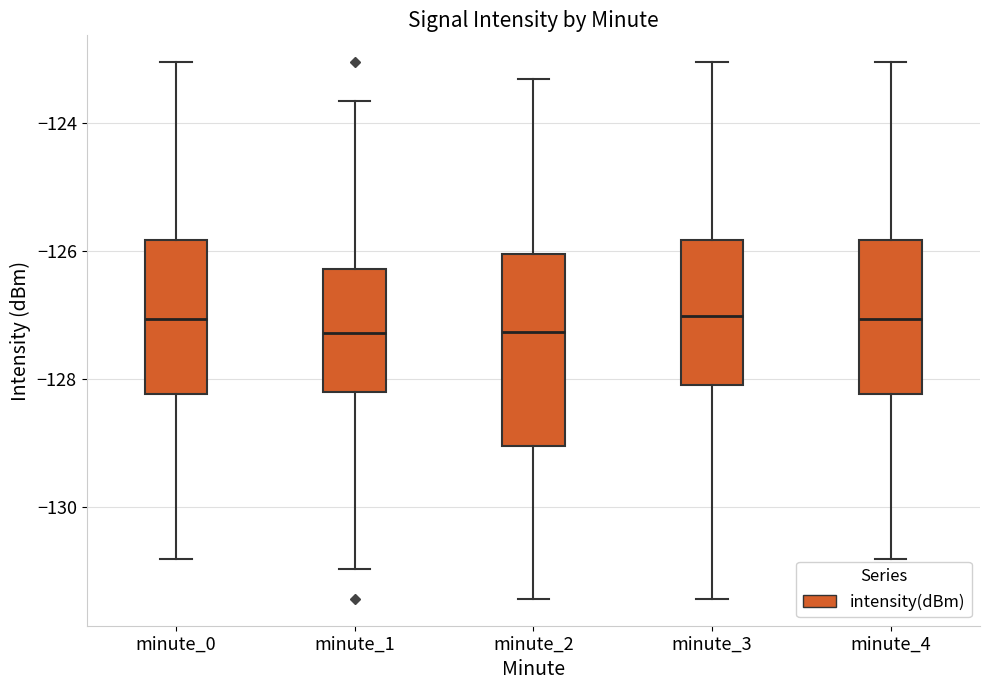

Comparing the boxes themselves (not the whiskers), which one is the tallest?

minute_2